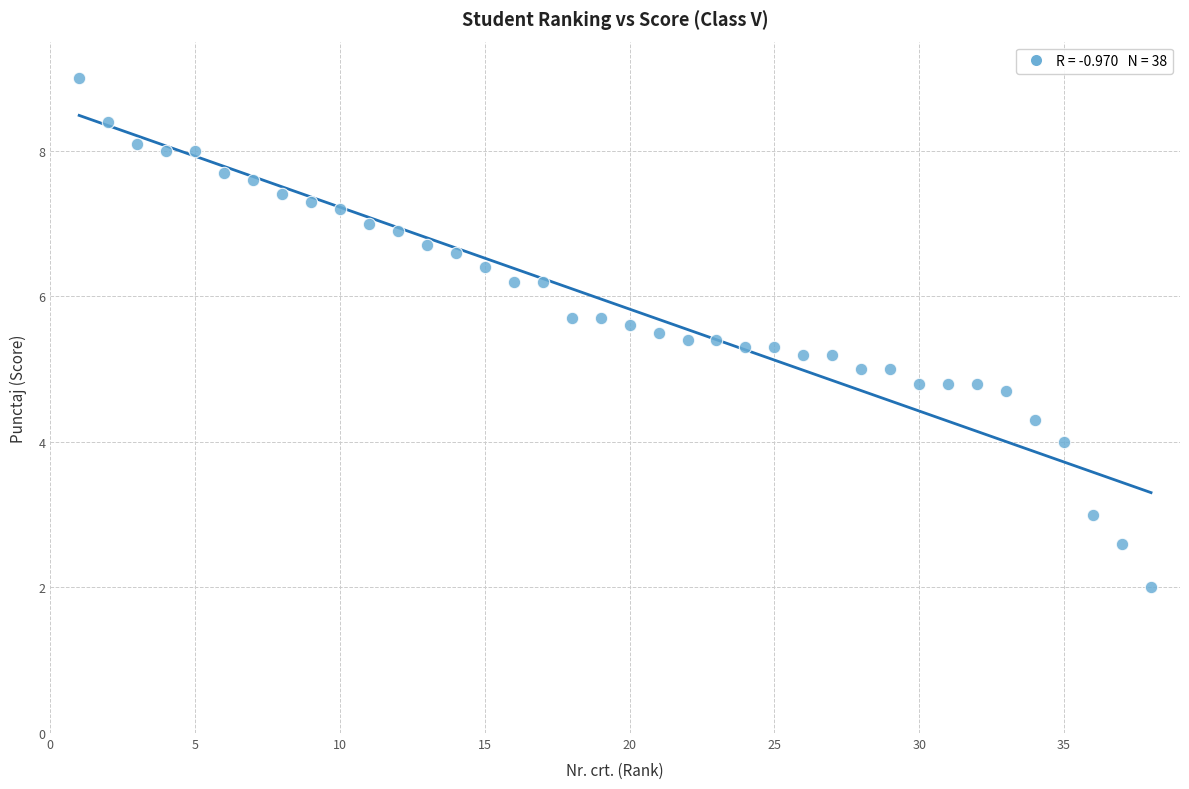

What is the range of Y values (max minus min)?

7.0